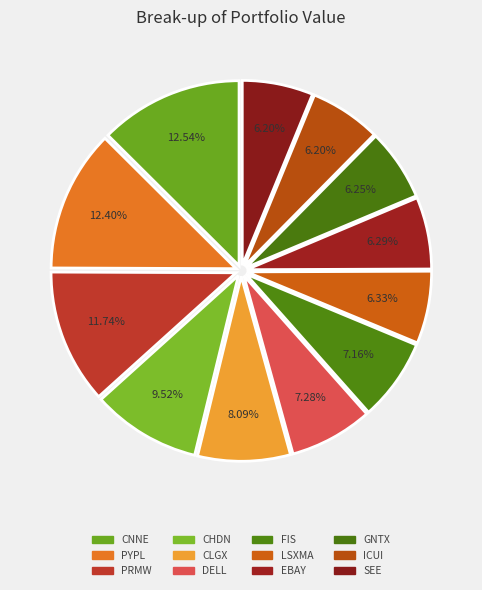

The SEE slice represents 6% of the pie. True or false?

True